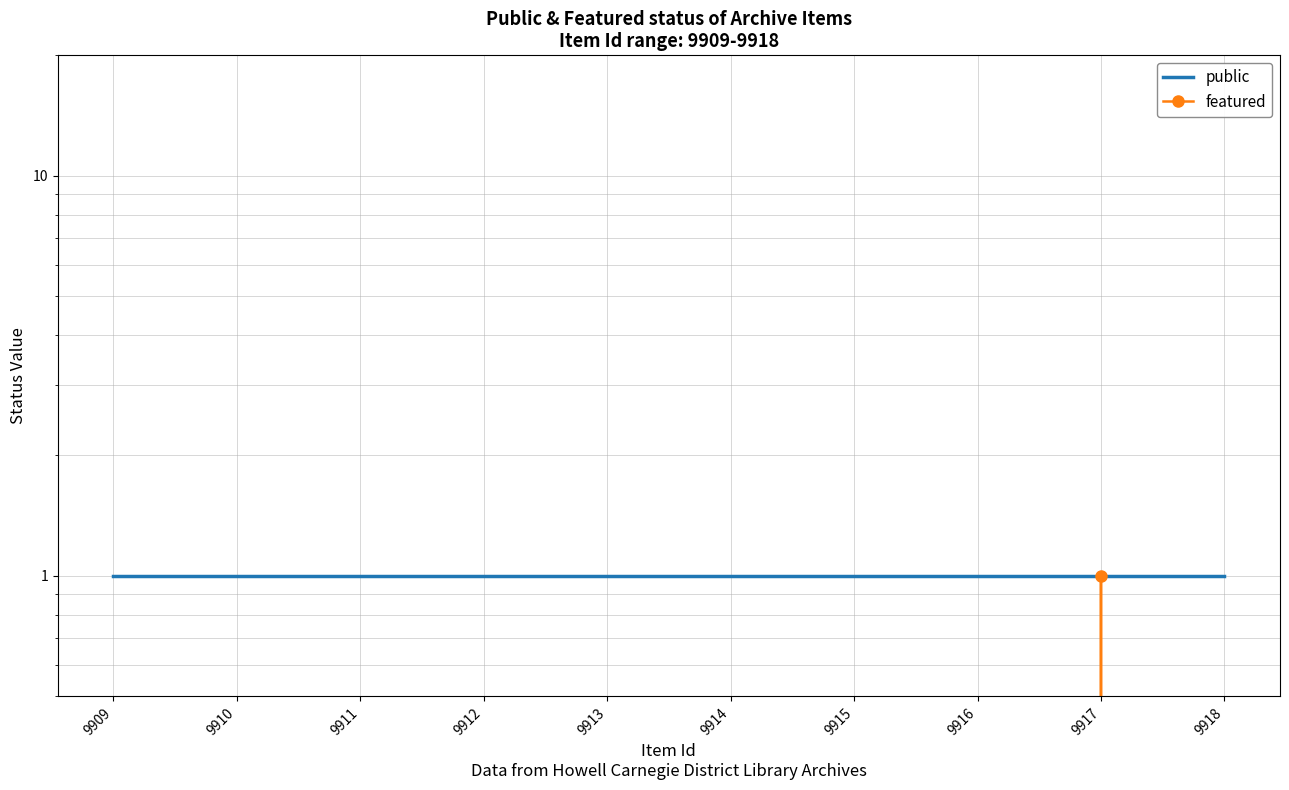

What are all the series names shown in the legend?

public, featured